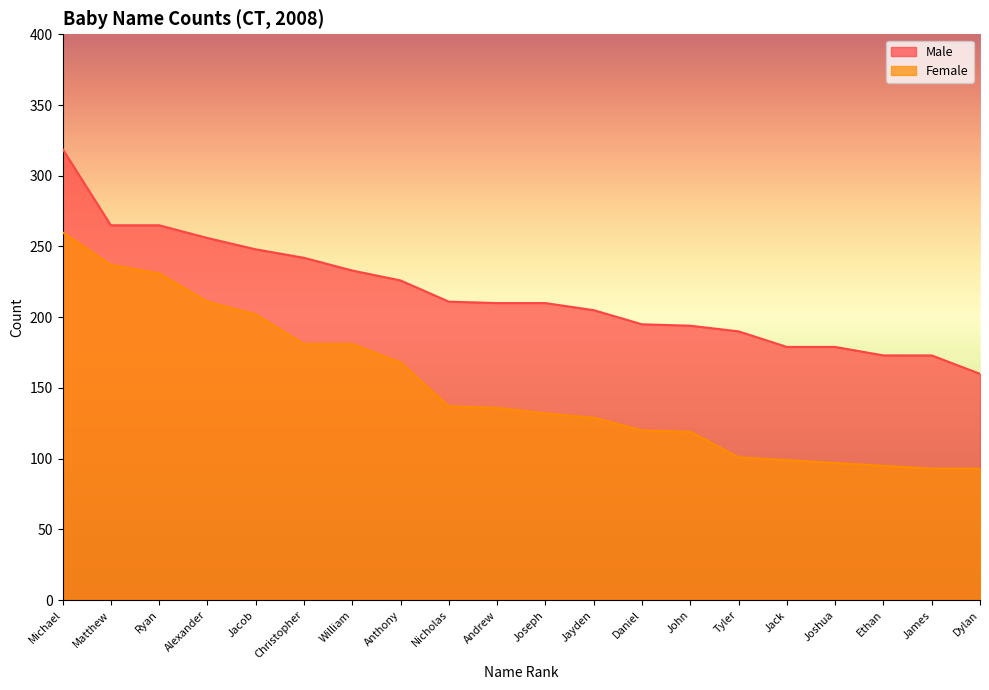

List the series in order of their overall mean, highest first.

Male, Female